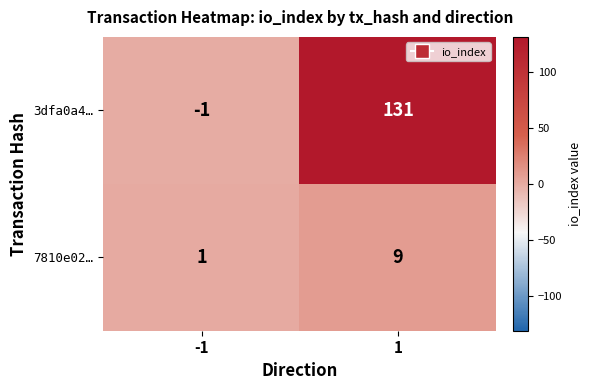

What value does the 7810e02… series have at 1?

9